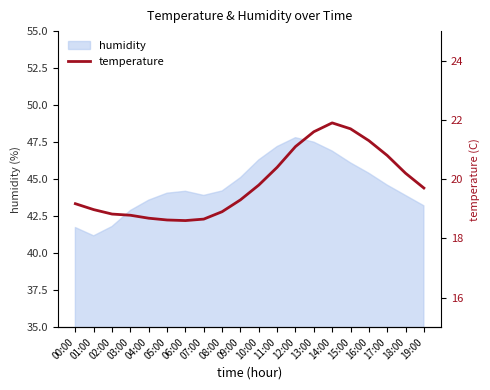

The value at 08:00 is 5.8. True or false?

False